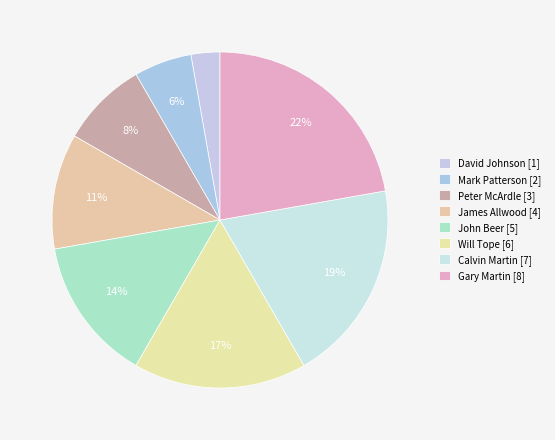

Which category has the biggest portion of the pie?

Gary Martin